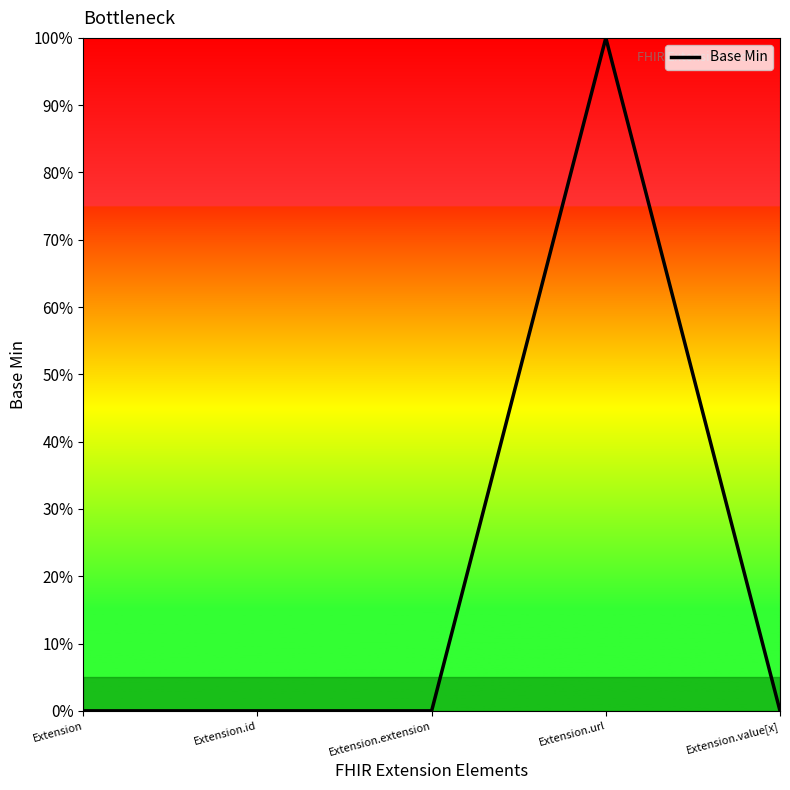

At which category does the chart reach its peak across all series?

Extension.url